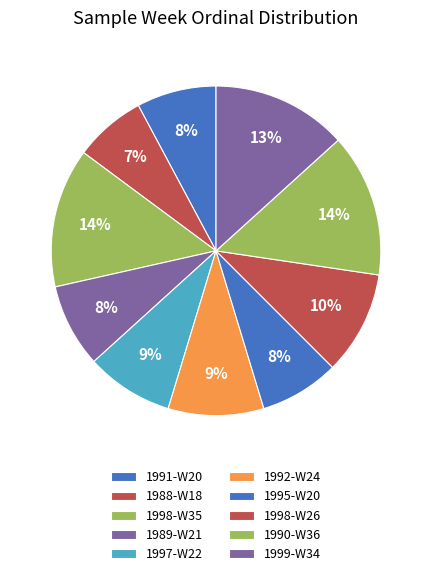

How many segments does this pie chart have?

10